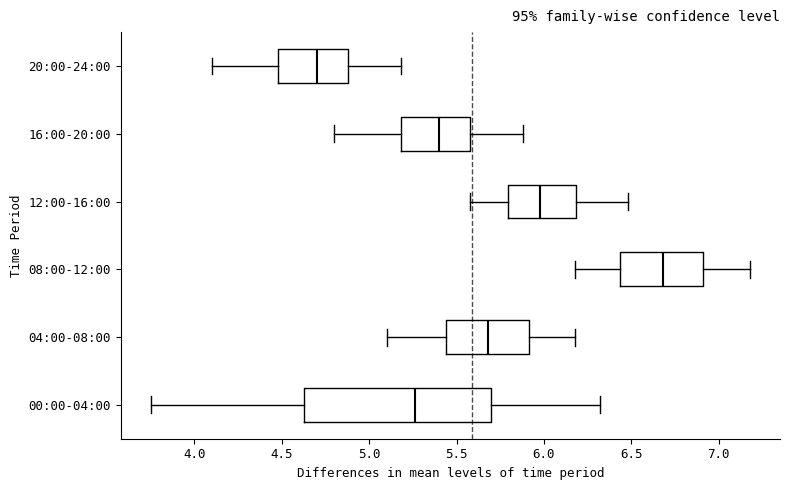

Which box is the widest, from its left edge to its right edge?

00:00-04:00